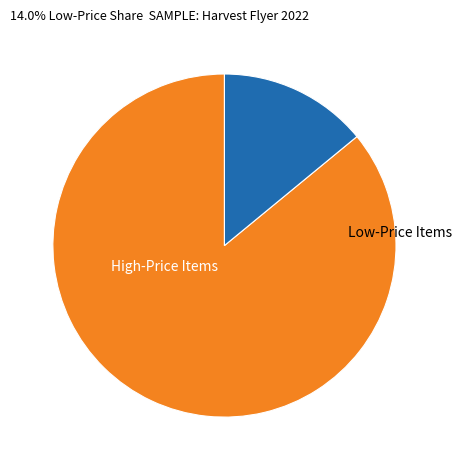

Is there any slice that represents more than half of the pie?

Yes